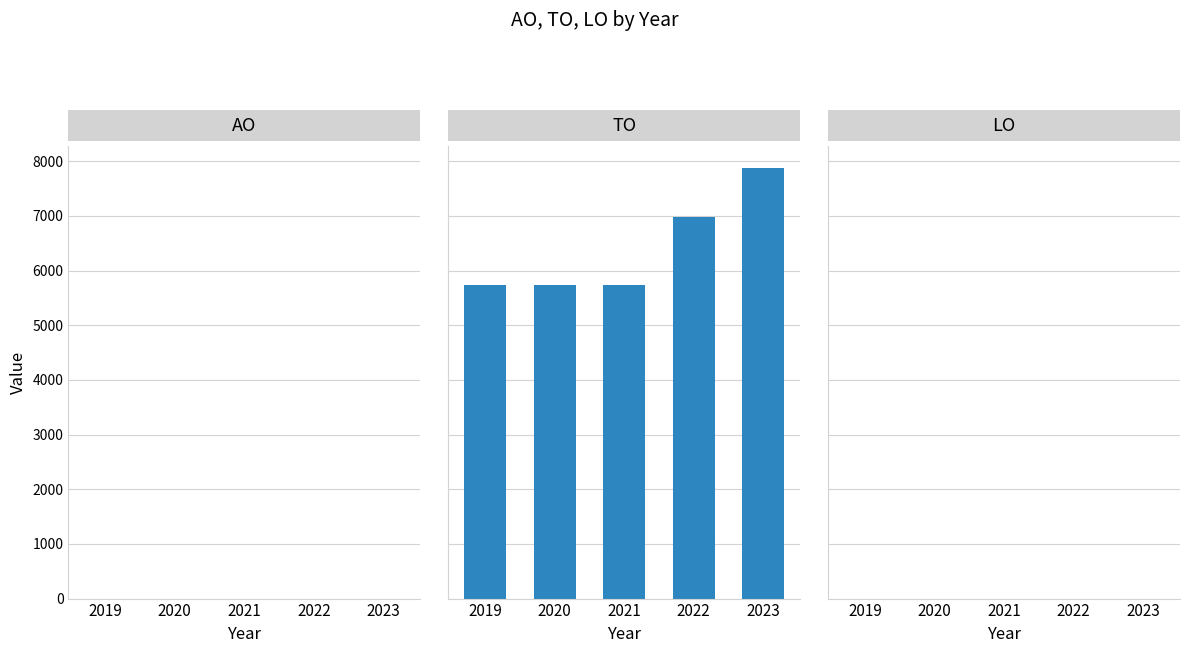

Does the chart contain any negative values?

No